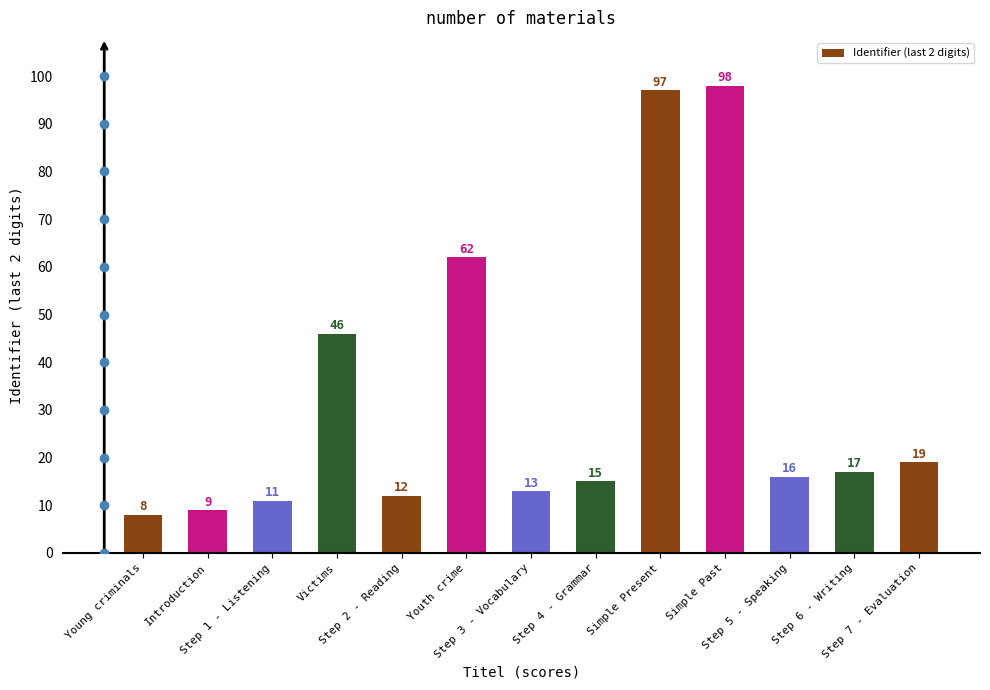

Reading left to right, list all the values displayed in this chart.

Young criminals=8	Introduction=9	Step 1 - Listening=11	Victims=46	Step 2 - Reading=12	Youth crime=62	Step 3 - Vocabulary=13	Step 4 - Grammar=15	Simple Present=97	Simple Past=98	Step 5 - Speaking=16	Step 6 - Writing=17	Step 7 - Evaluation=19